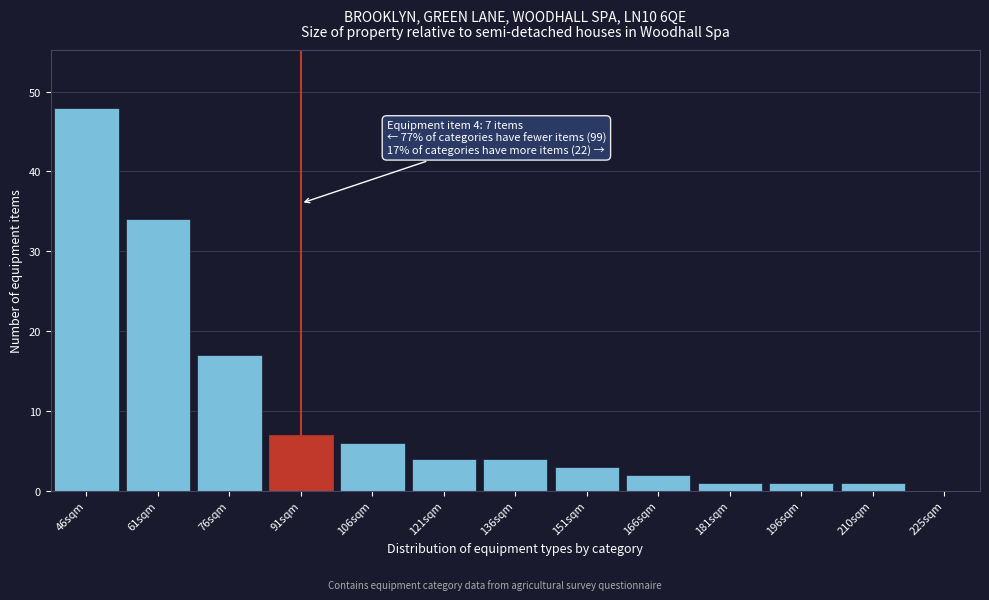

Reading left to right, transcribe all the data shown in this chart.

46sqm=48	61sqm=34	76sqm=17	91sqm=7	106sqm=6	121sqm=4	136sqm=4	151sqm=3	166sqm=2	181sqm=1	196sqm=1	210sqm=1	225sqm=0